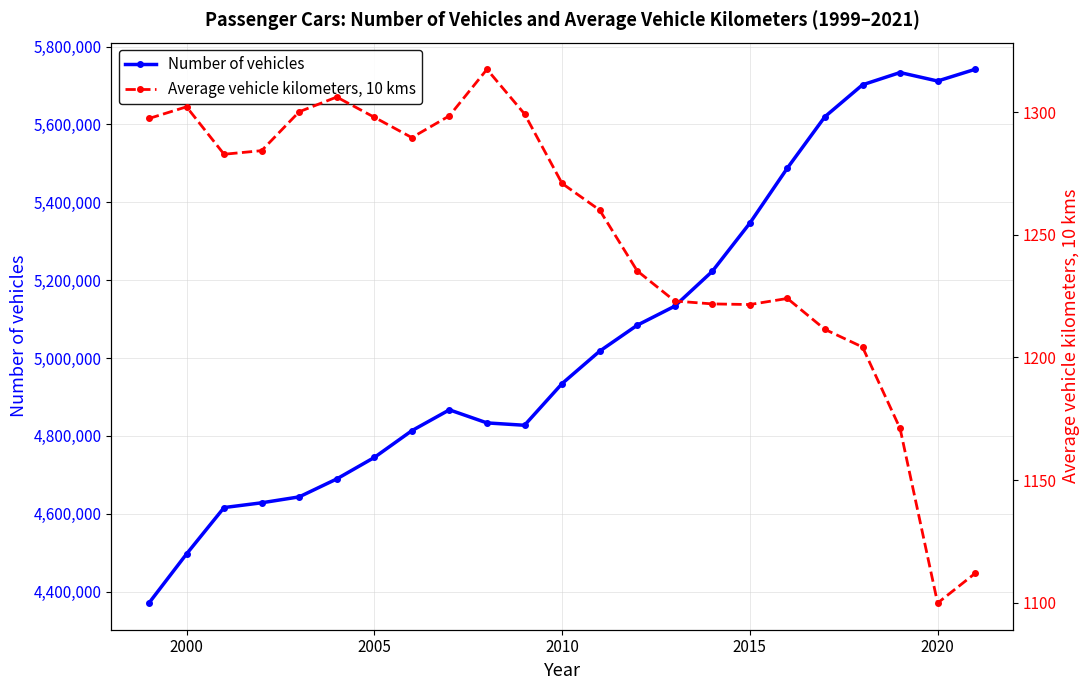

What is the minimum value for Number of vehicles?

4370924